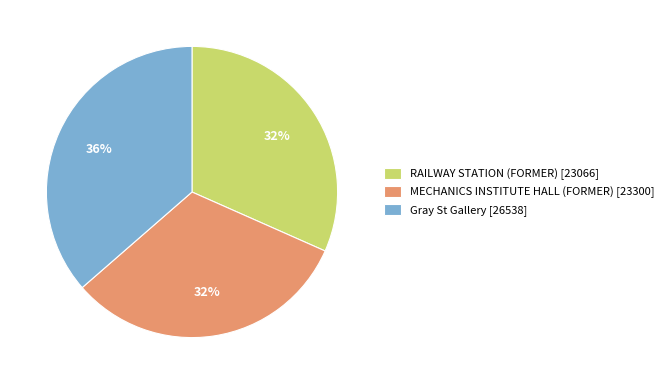

Approximately how many times larger is the value at RAILWAY STATION (FORMER) compared to Gray St Gallery?

0.9